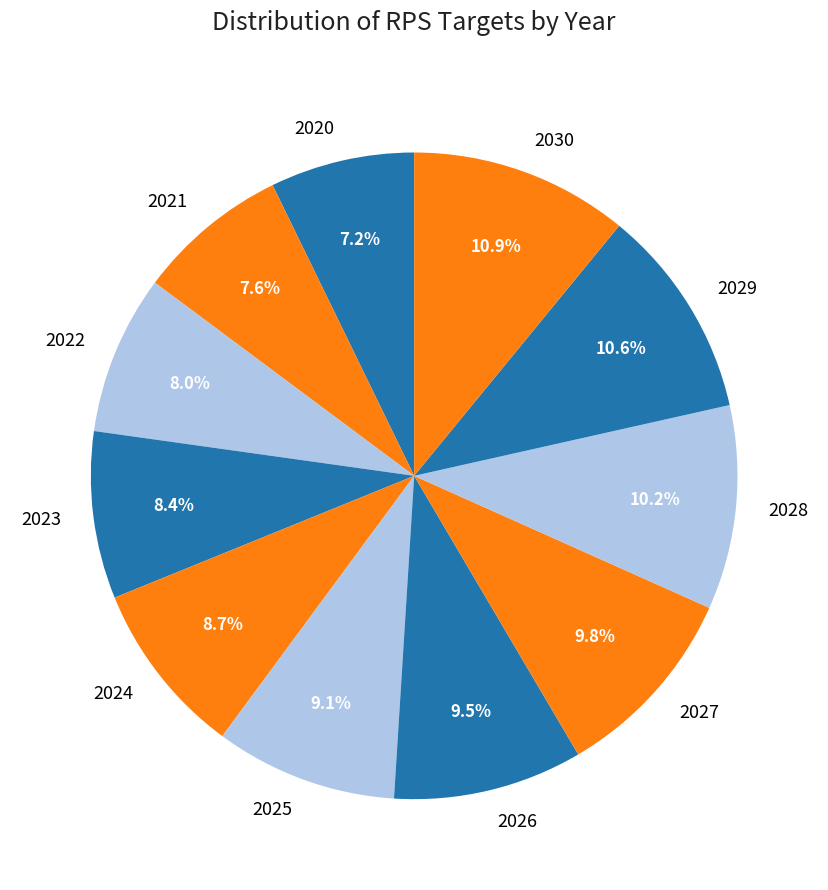

Is there a majority slice in this chart?

No